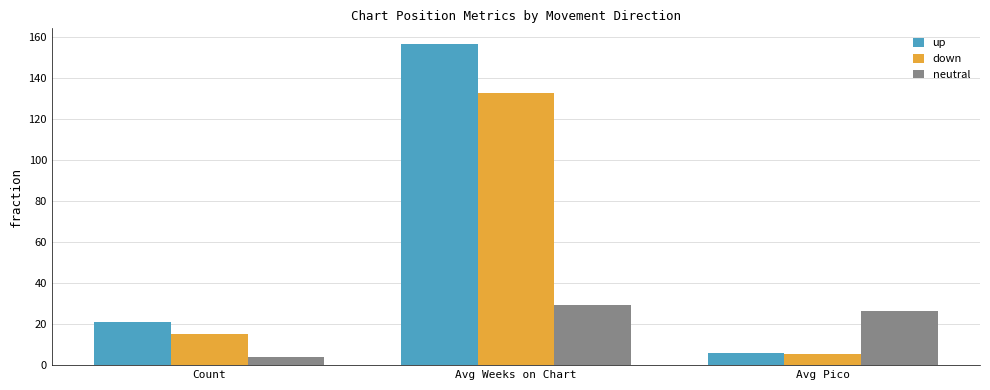

Read the neutral value at Count.

4.0